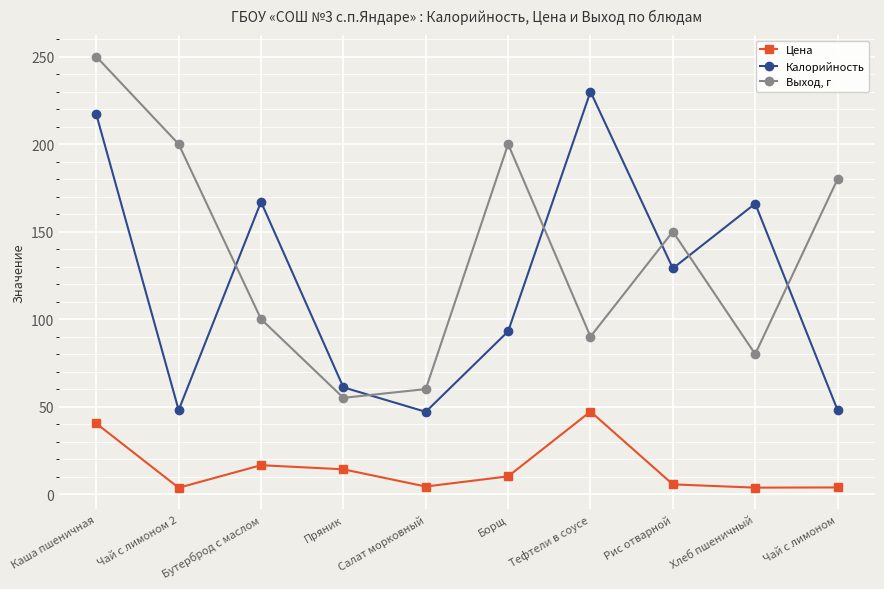

List the series in order of their peak value, lowest first.

Цена, Калорийность, Выход, г